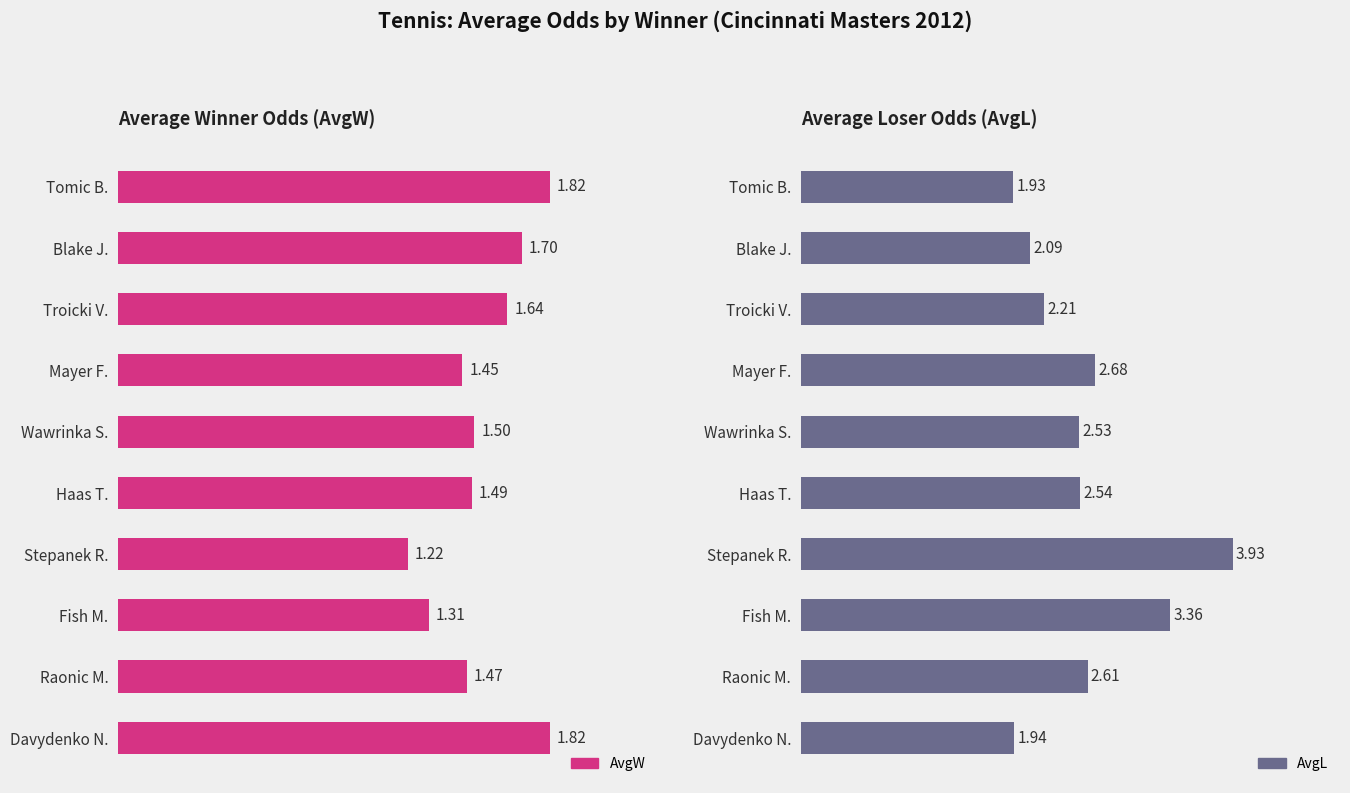

What is the total value across all series at Tomic B.?

3.8